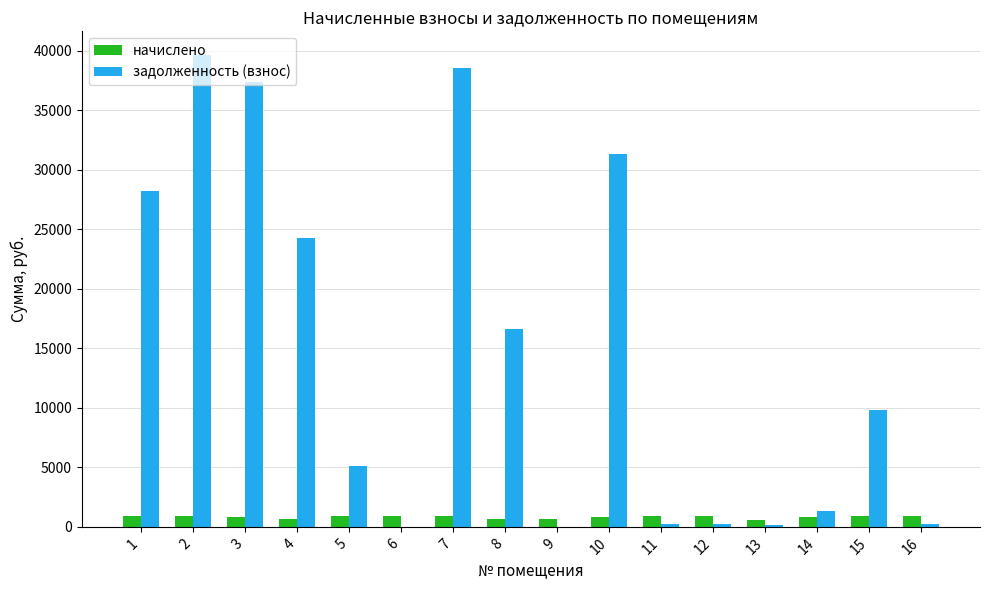

What is the difference between the начислено values at 1 and 15?

2.2